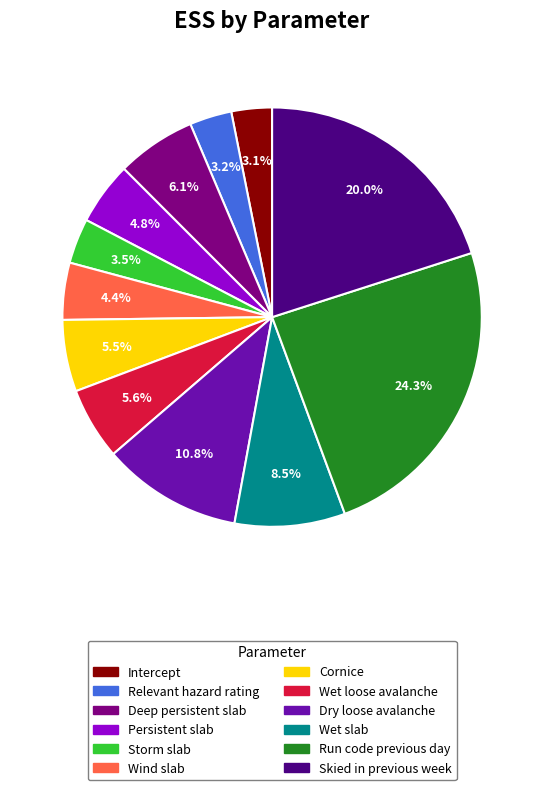

Combined, what portion of the pie is Relevant hazard rating and Wind slab?

7.6%